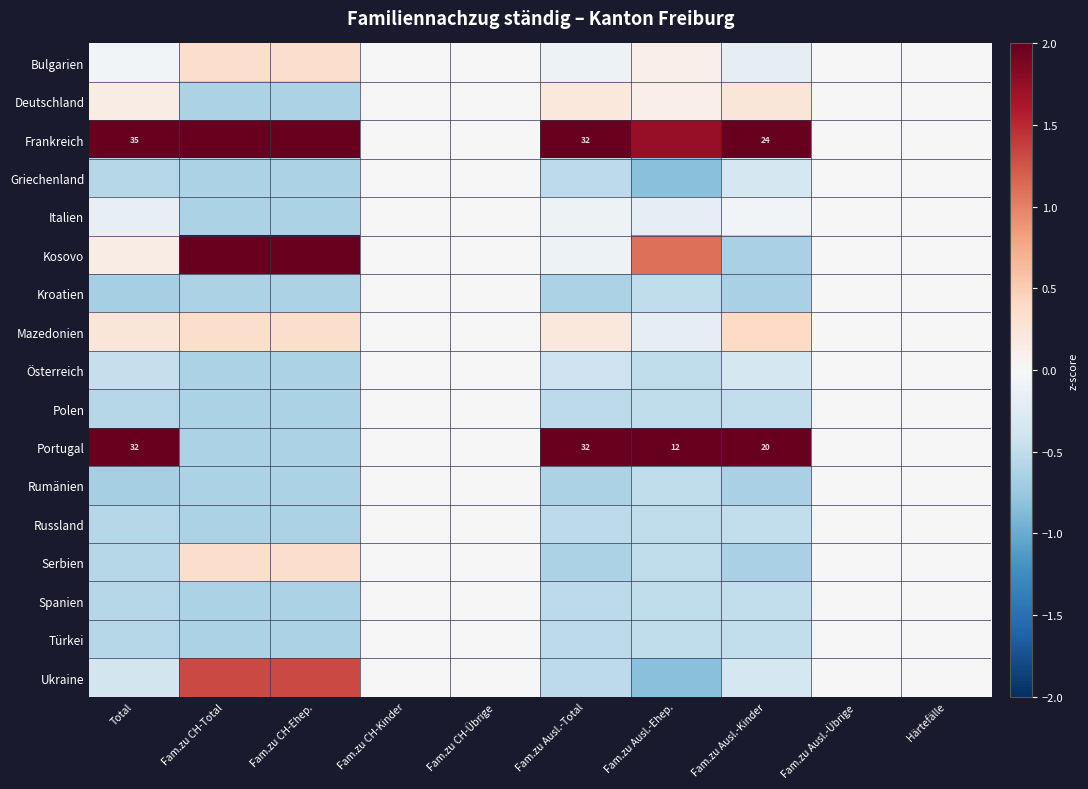

Count the number of data series in this chart.

17